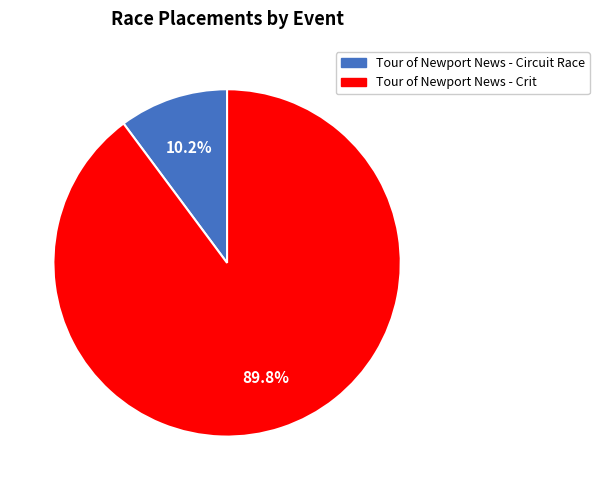

Is it true that Tour of Newport News - Circuit Race is 10% of the pie?

True